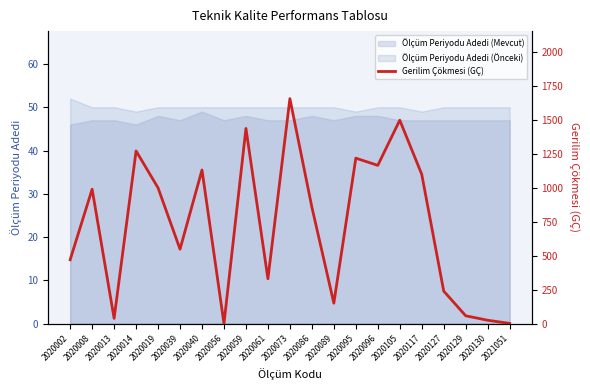

Reading right to left, extract all data points from this chart.

2	25	58	240	1101	1500	1167	1220	151	859	1659	331	1439	0	1133	549	1001	1273	39	991	471